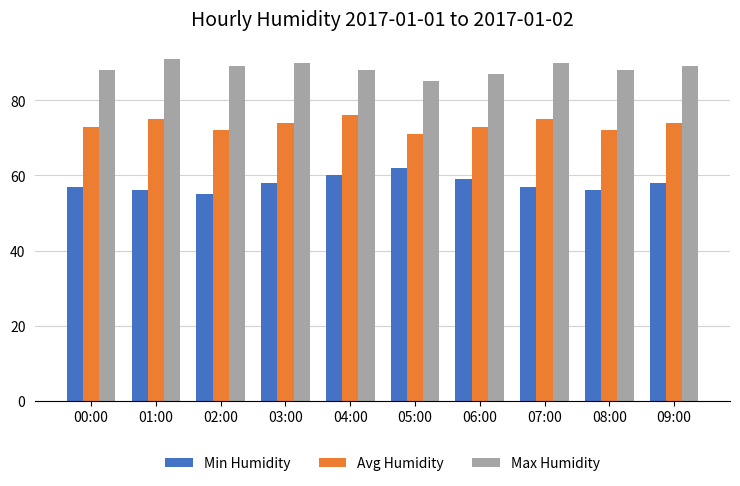

Reading right to left, what are all the values shown in this chart?

Min Humidity: 58	56	57	59	62	60	58	55	56	57
Avg Humidity: 74	72	75	73	71	76	74	72	75	73
Max Humidity: 89	88	90	87	85	88	90	89	91	88